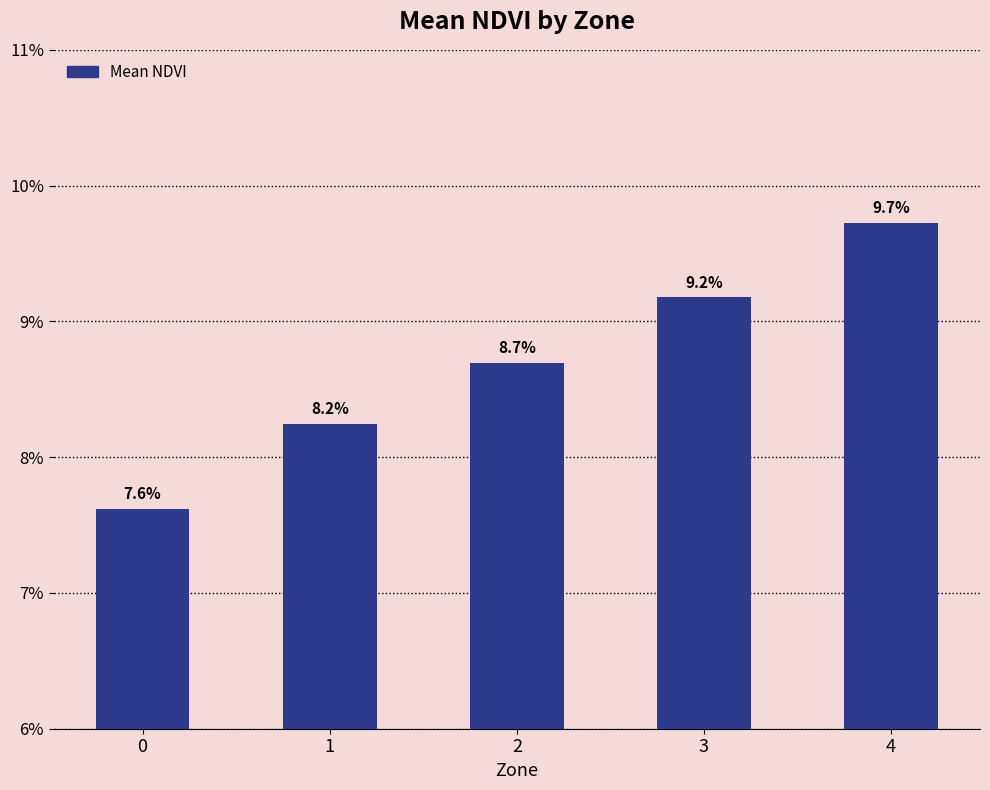

Rank the categories by value from highest to lowest.

4, 3, 2, 1, 0